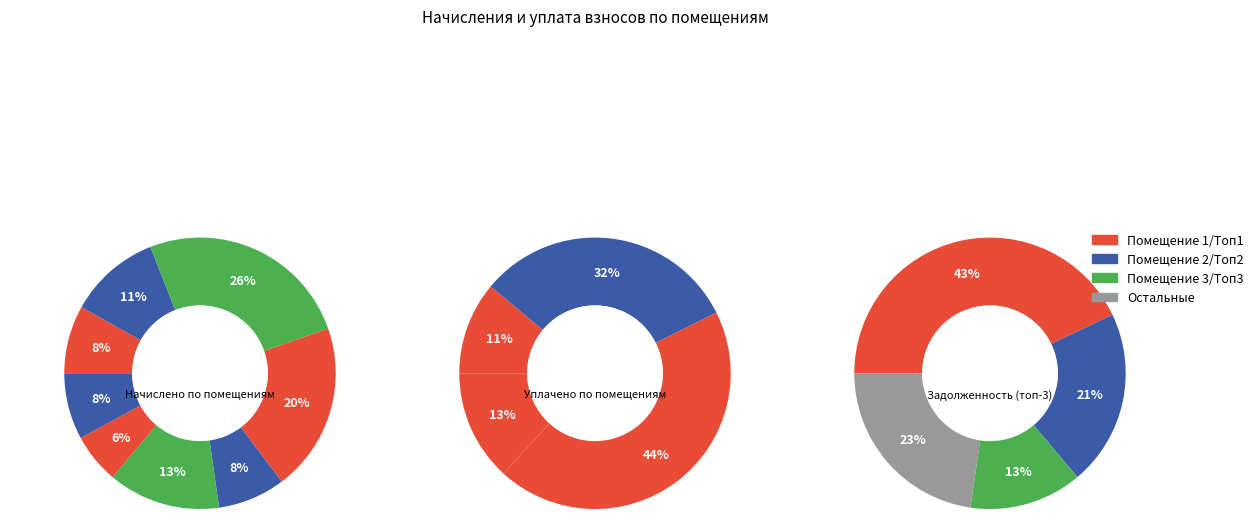

Is there a majority slice in this chart?

No